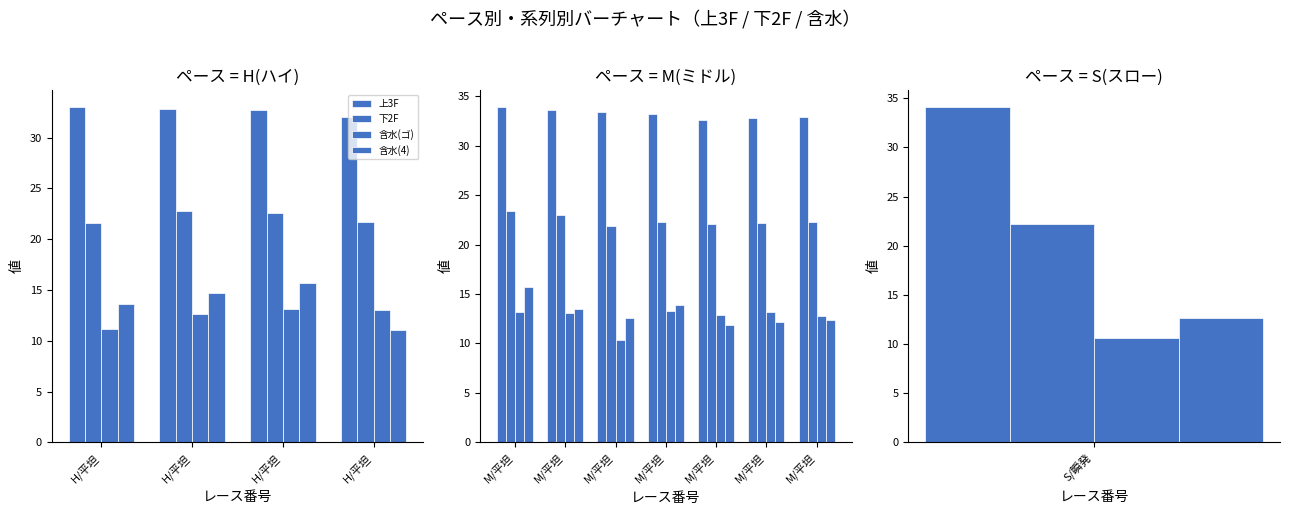

Does the chart contain any negative values?

No